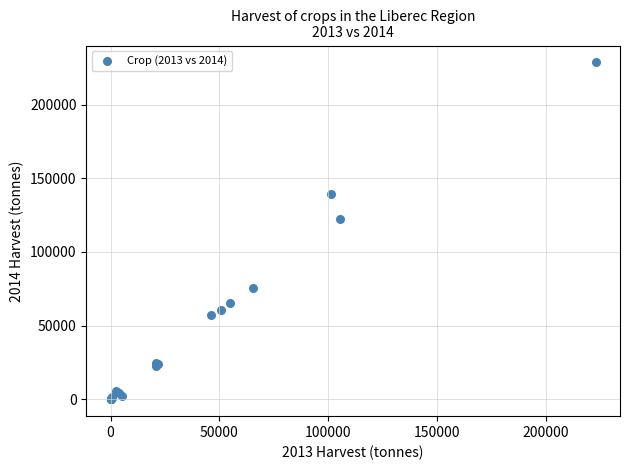

What Y value in the scatter plot is closest to 114318?

122216.4